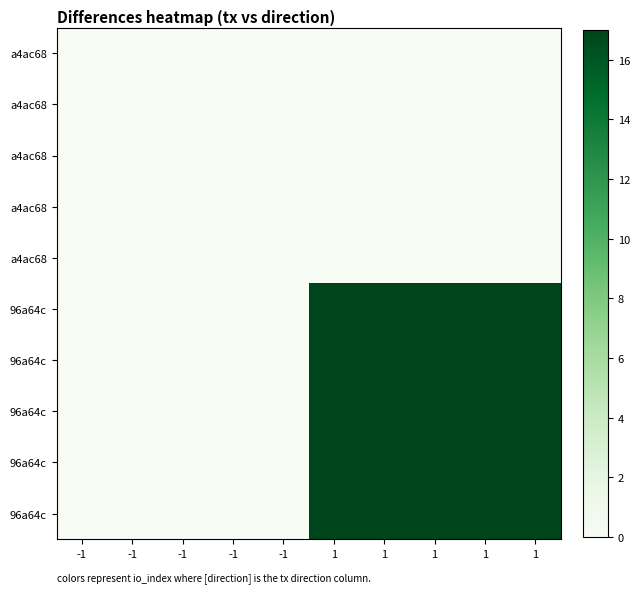

At how many categories does at least one series exceed 1?

5